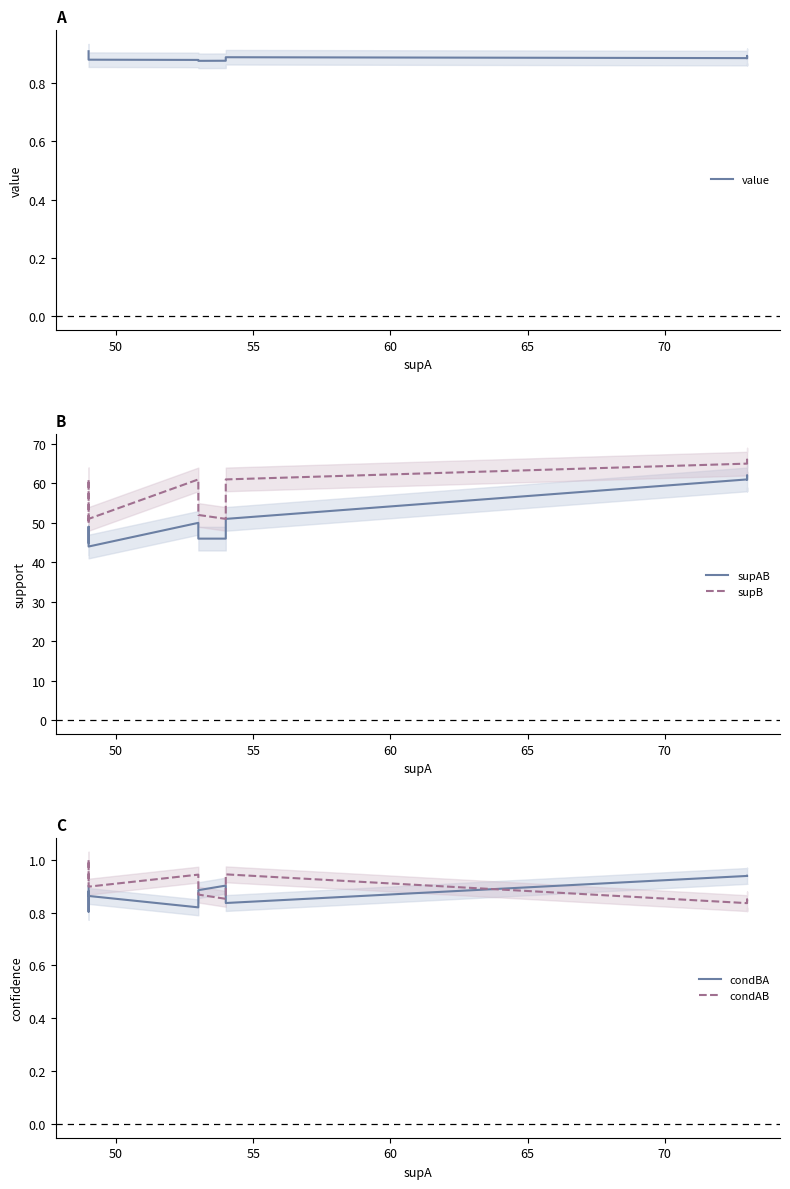

How many interior local peaks does the supAB series have?

3